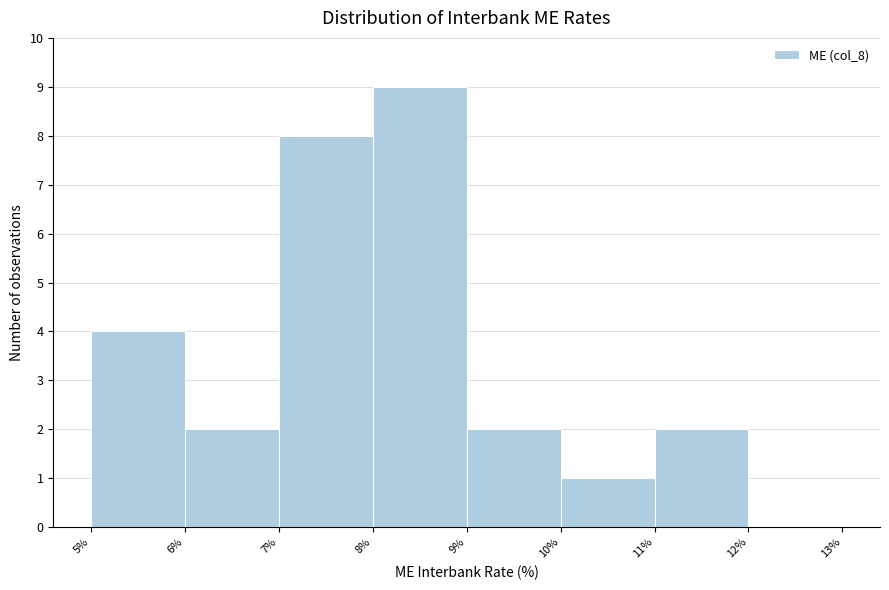

Reading left to right, transcribe this chart: for each bar, give the range it covers on the x-axis and its height. The values are not printed on the chart, so give them approximately, as read against the axis.

5% to 6%: 4
6% to 7%: 2
7% to 8%: 8
8% to 9%: 9
9% to 10%: 2
10% to 11%: 1
11% to 12%: 2
12% to 13%: 0